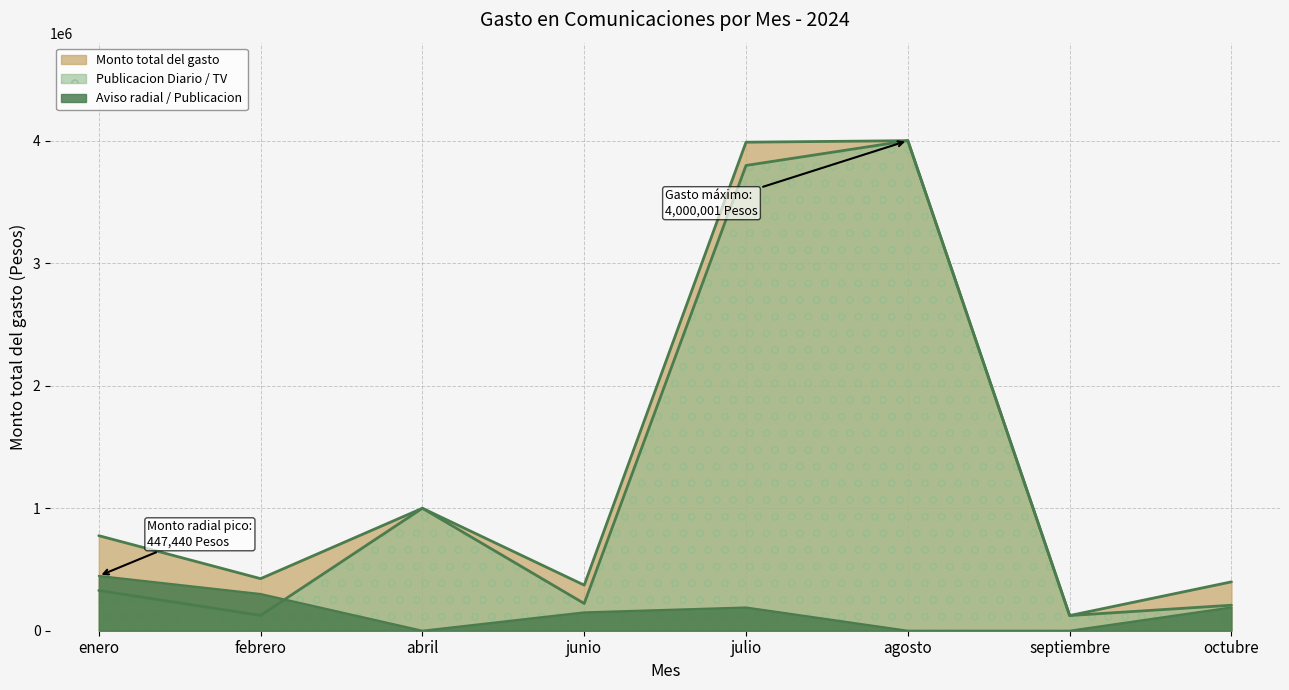

Which series has the largest range (max minus min)?

Monto total del gasto